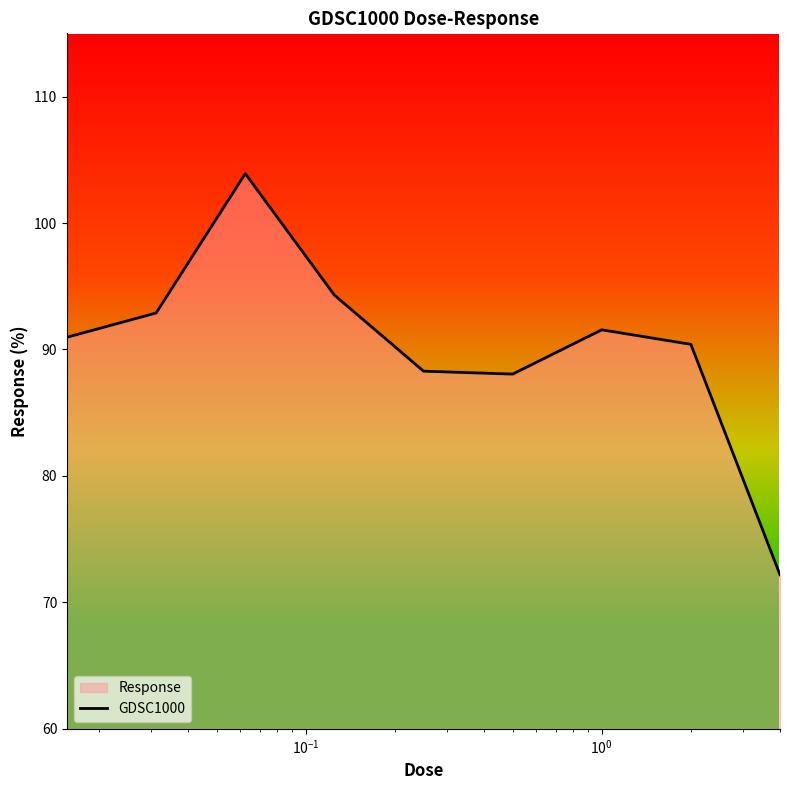

What is the smallest value displayed?

72.2